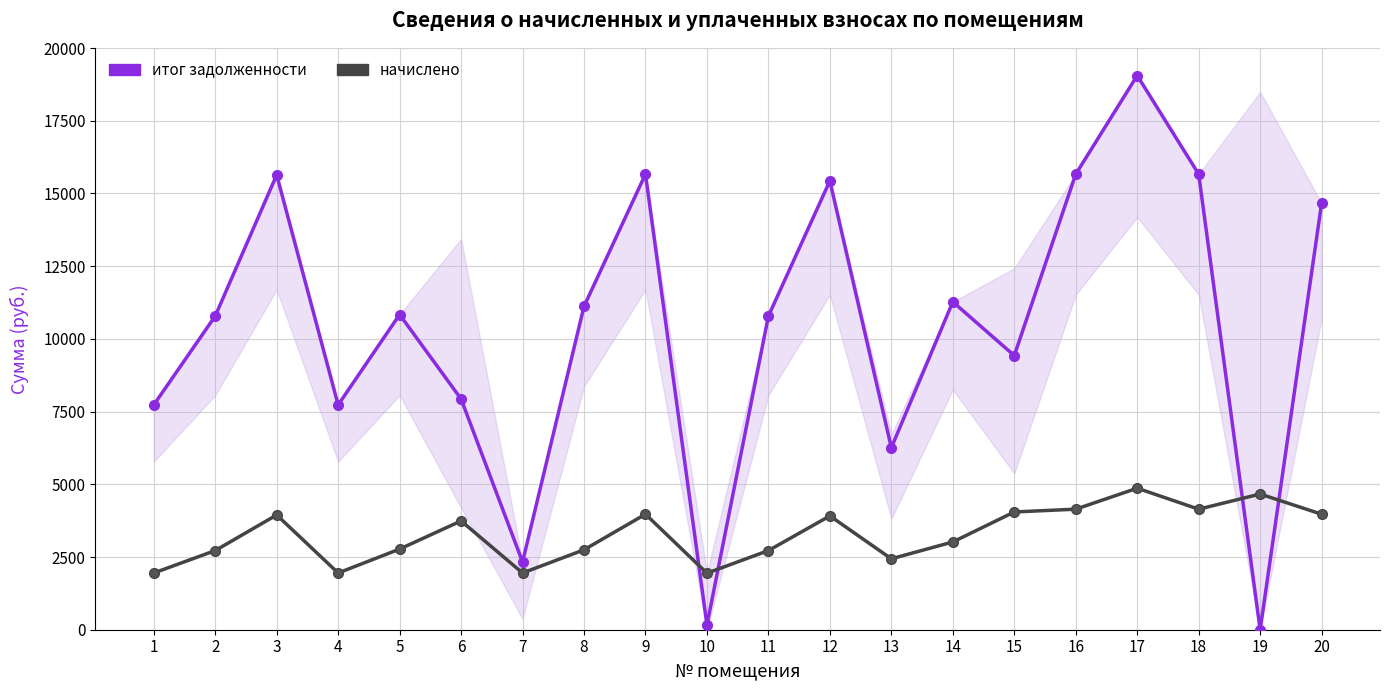

What is the greatest value displayed?

19054.6